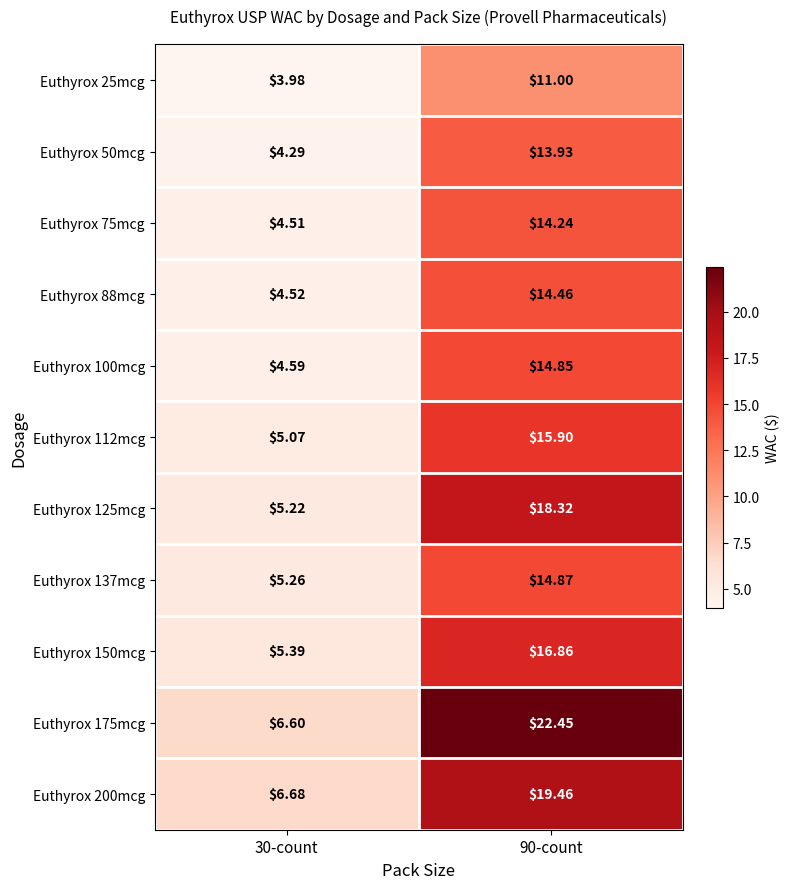

At how many categories does at least one series exceed 21?

1